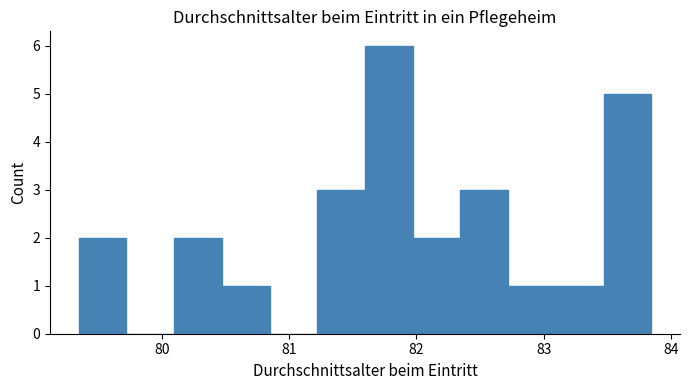

Around what value on the x-axis is the tallest bar? Give the approximate position of its centre, as read against the axis.

81.8